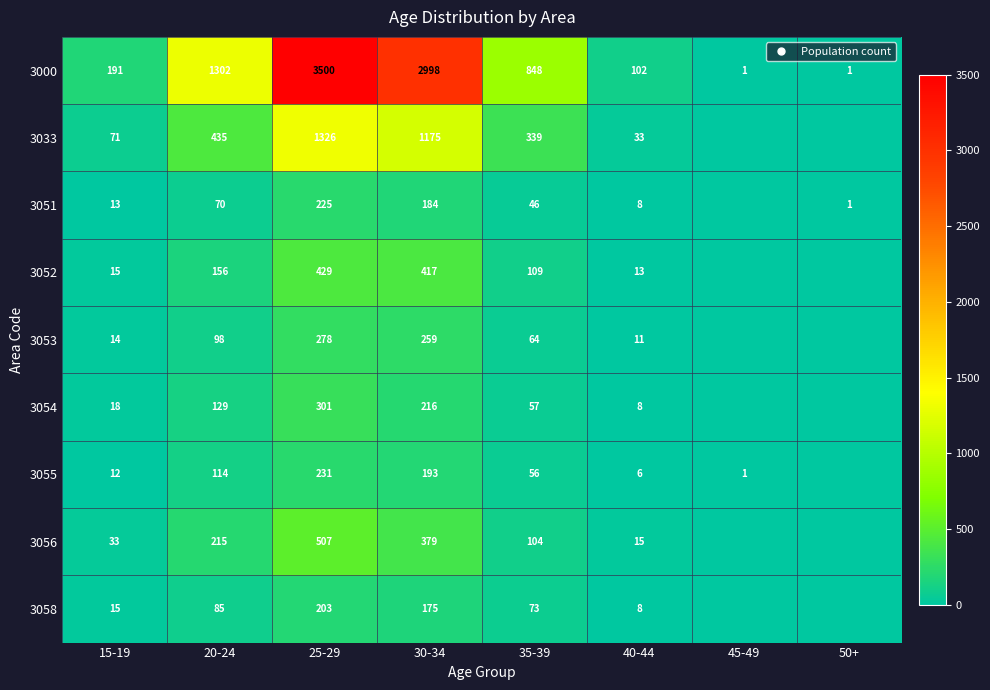

How many positive values does the 3058 series have?

6